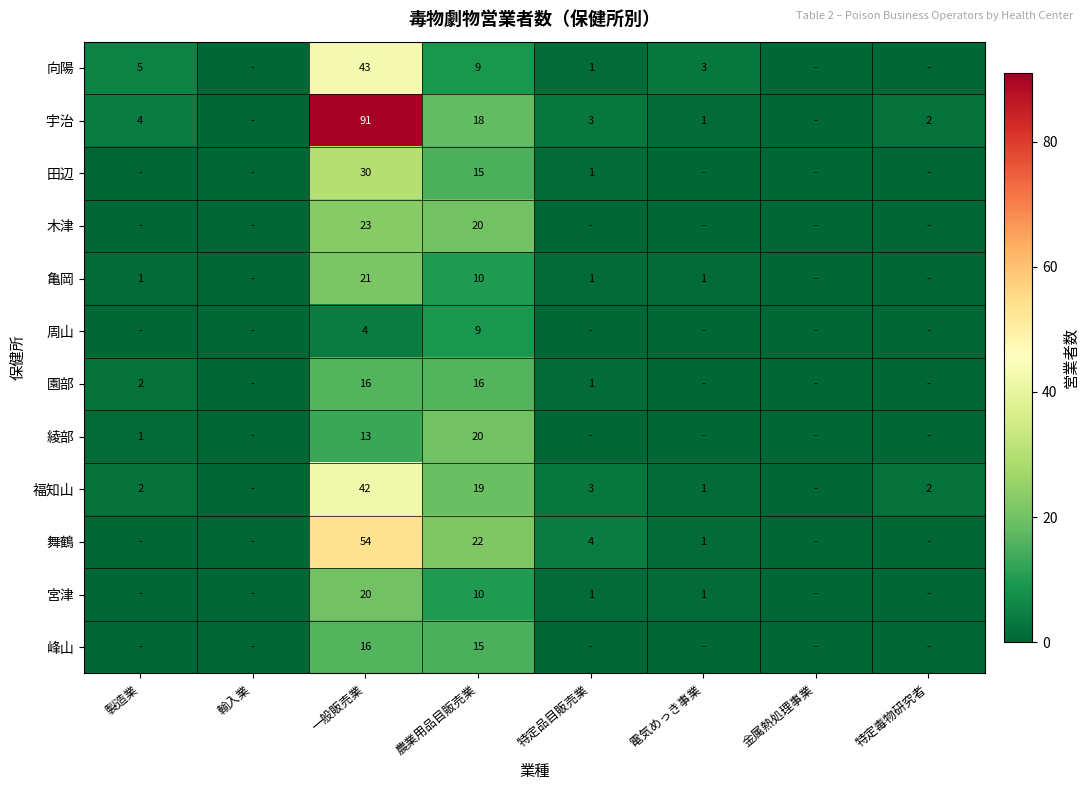

At which category does the chart reach its peak across all series?

一般販売業